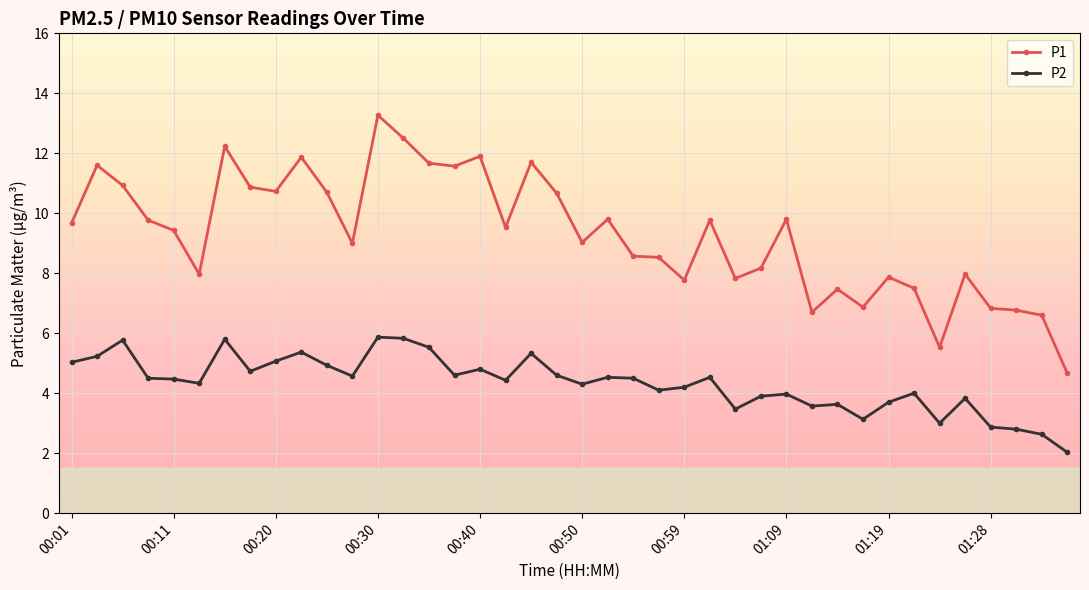

Which series has the largest total across all categories?

P1